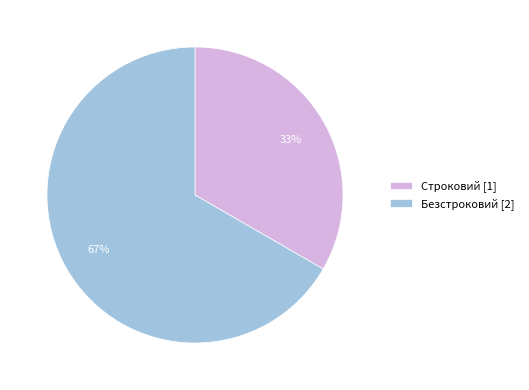

Count the number of slices in the pie.

2